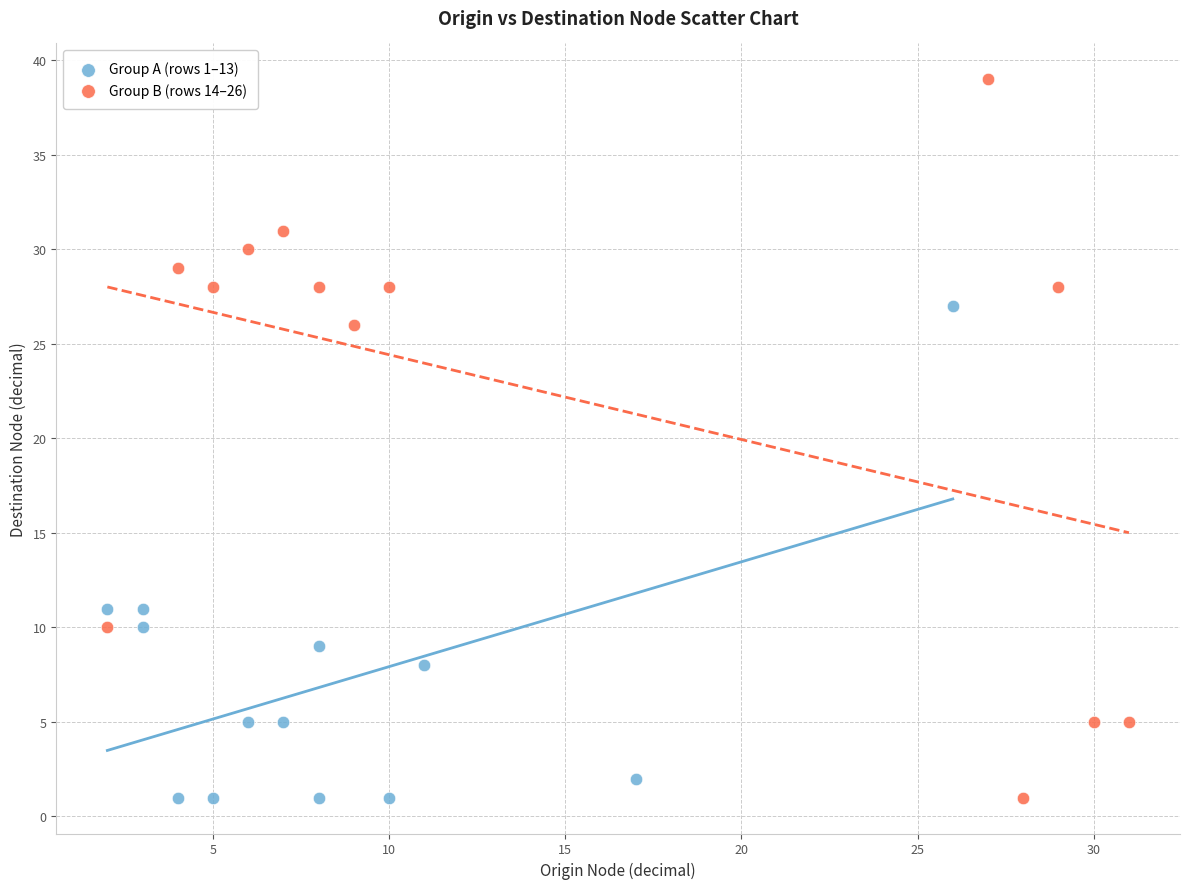

Which series has the widest spread of Y values?

Group B (rows 14–26)